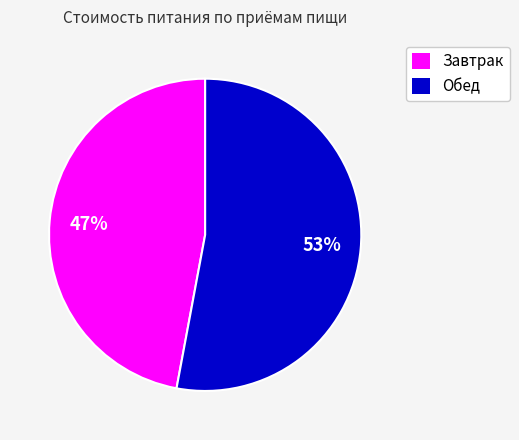

Rank the categories by value from lowest to highest.

Завтрак, Обед